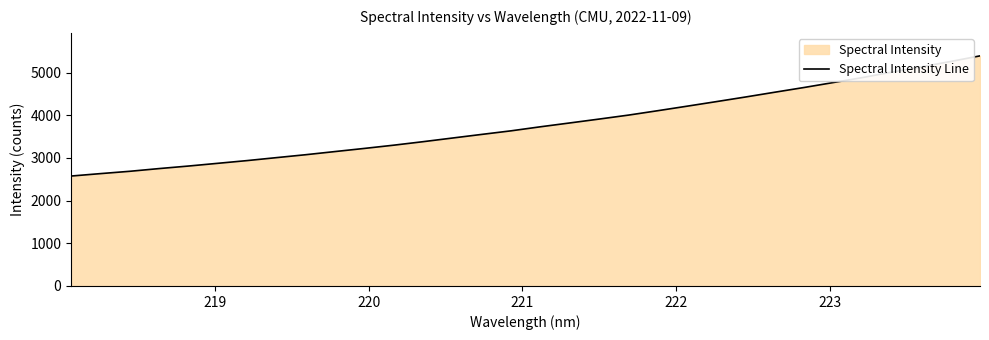

What is the average value?

3788.0